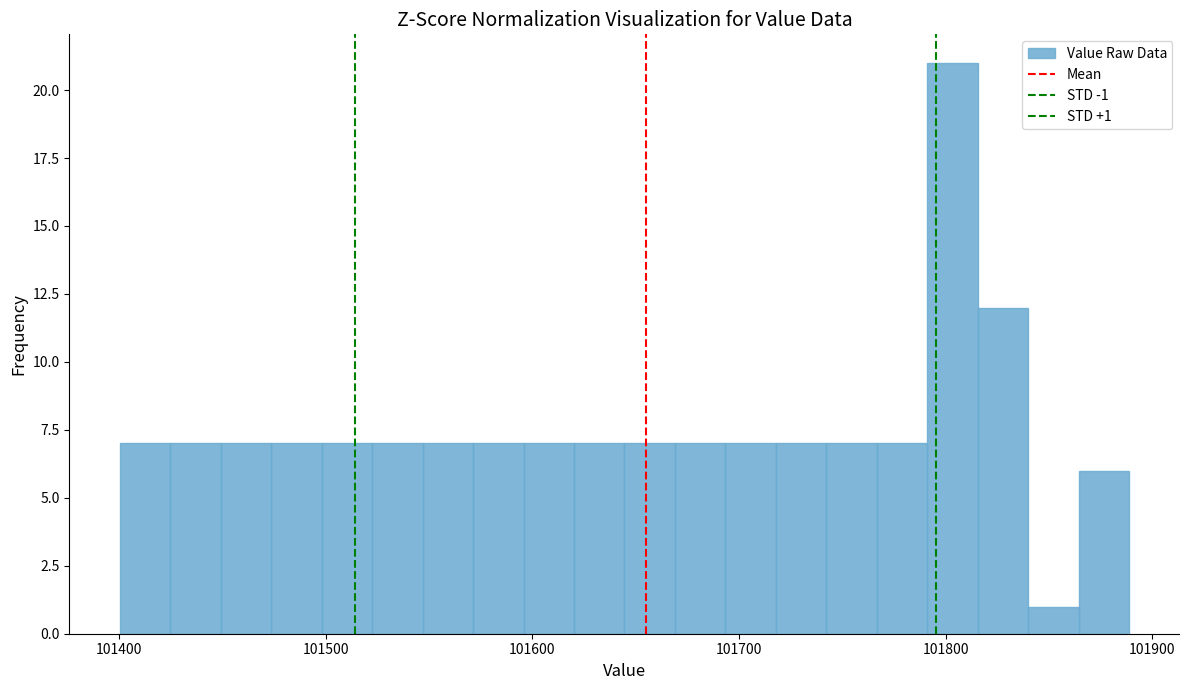

Around what value on the x-axis is the tallest bar? Give the approximate position of its centre, as read against the axis.

101800